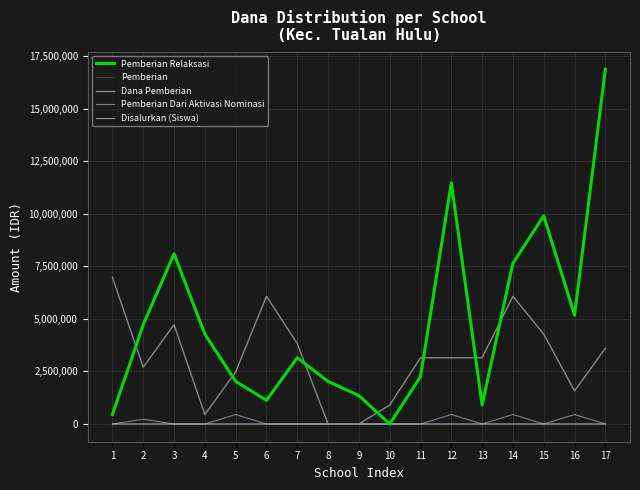

Which series changed the most between 8 and 11?

Dana Pemberian